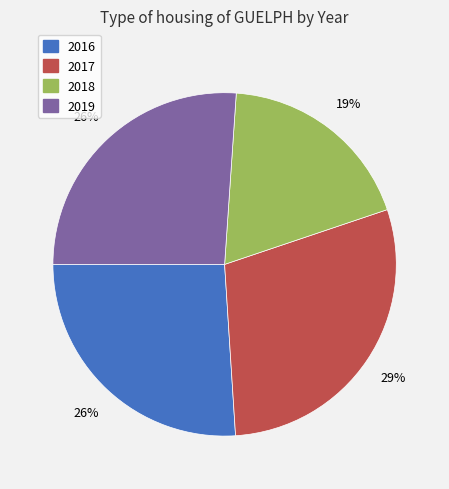

To the nearest percent, what is the difference between the largest and smallest slice percentages?

10%